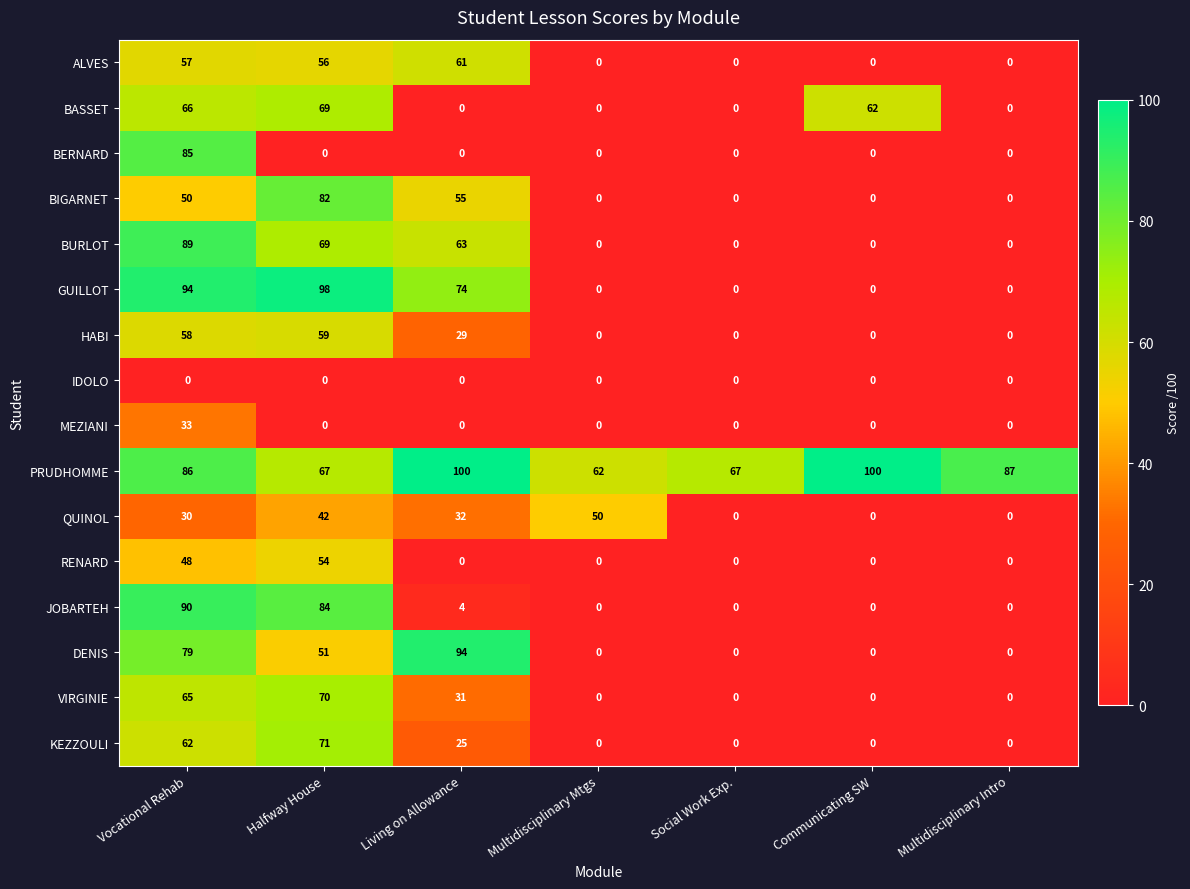

List the series in order of their peak value, lowest first.

IDOLO, MEZIANI, QUINOL, RENARD, HABI, ALVES, BASSET, VIRGINIE, KEZZOULI, BIGARNET, BERNARD, BURLOT, JOBARTEH, DENIS, GUILLOT, PRUDHOMME